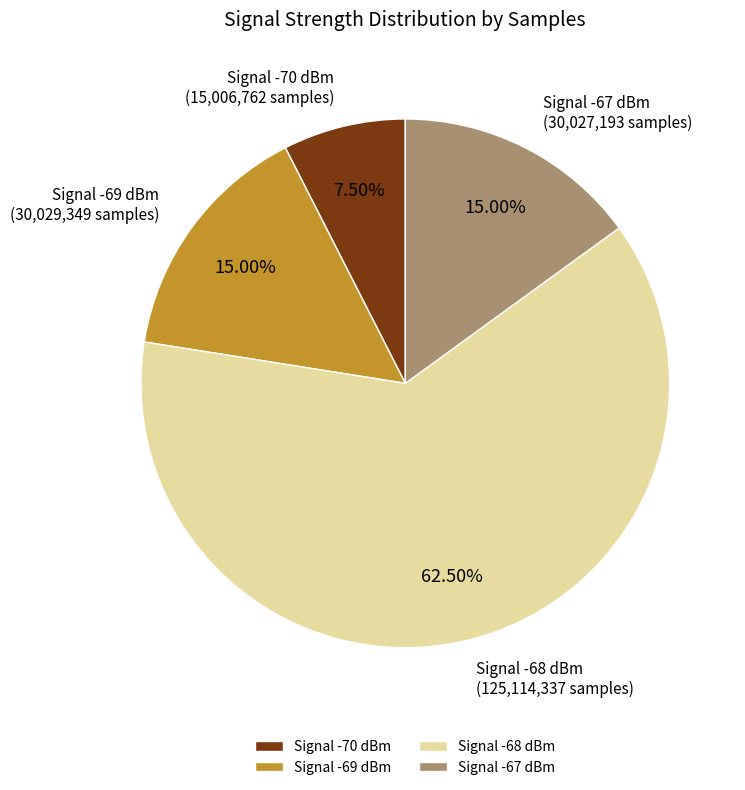

Do Signal -69 dBm and Signal -67 dBm together represent more than half of the pie?

No